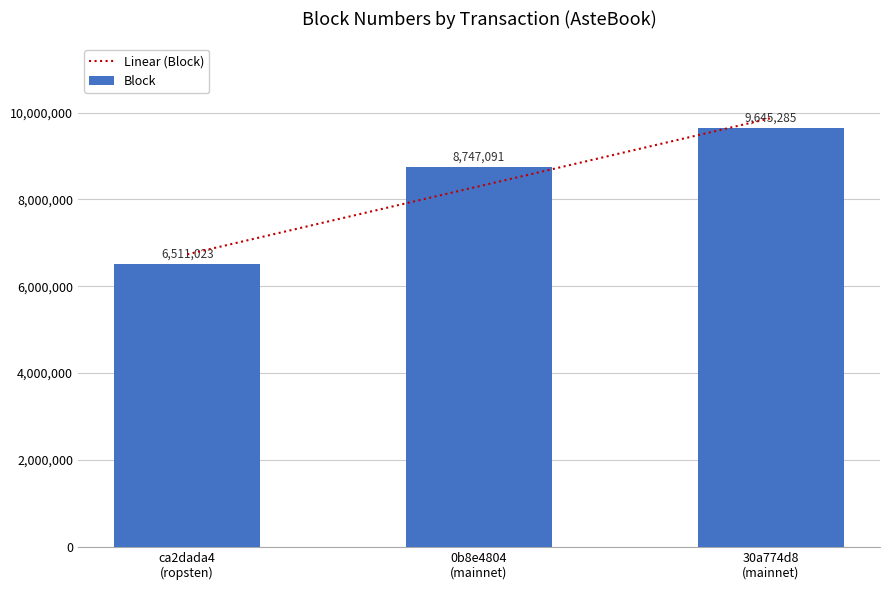

Where is the data nearest to the value 8078154?

0b8e4804
(mainnet)